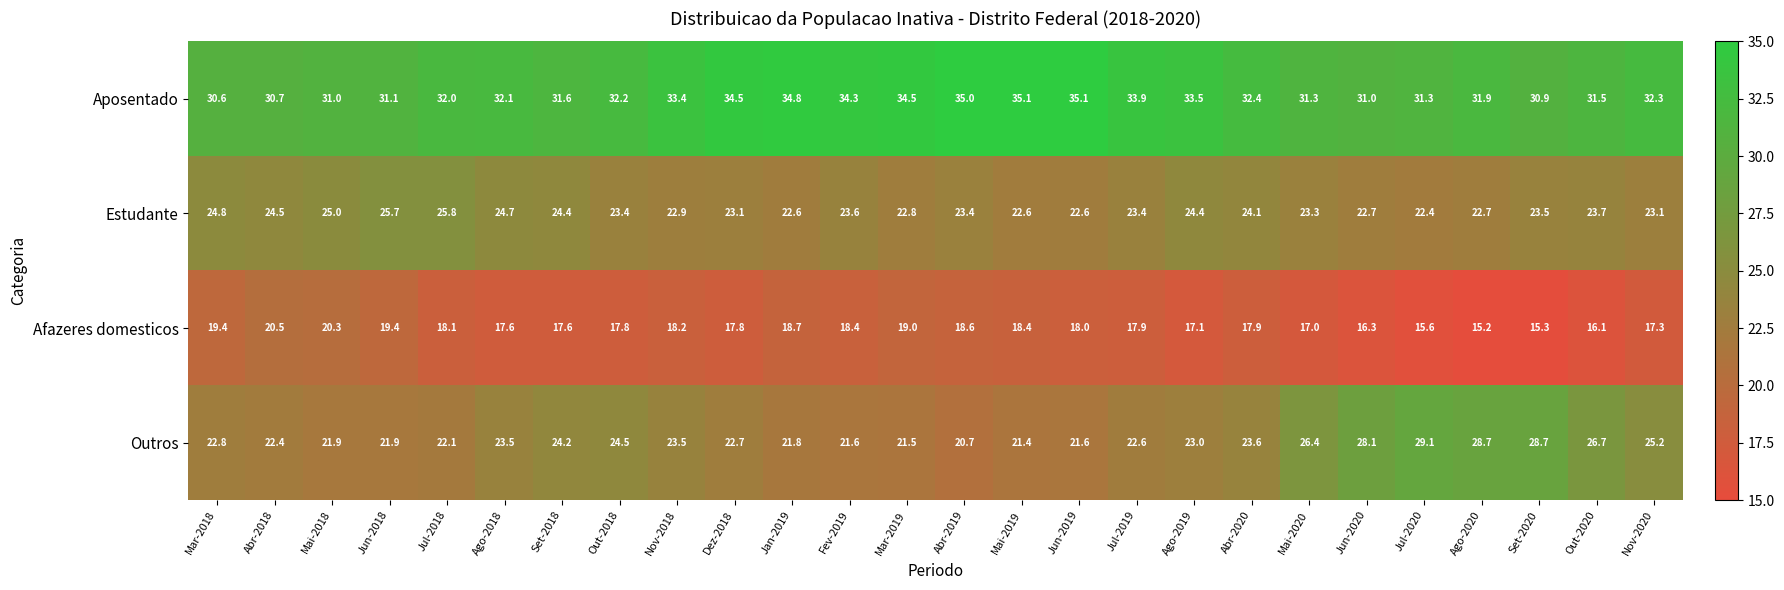

How many distinct data groups are displayed?

4